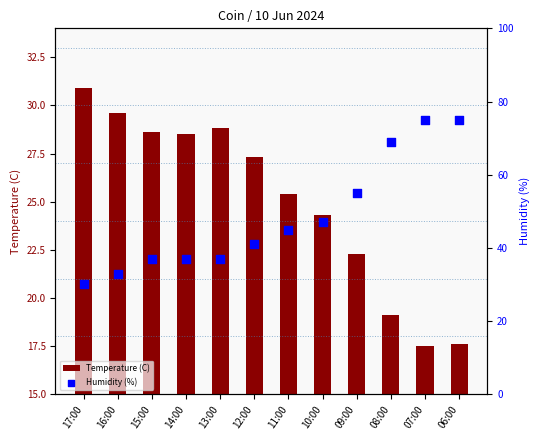

At how many categories does at least one series exceed 27?

12